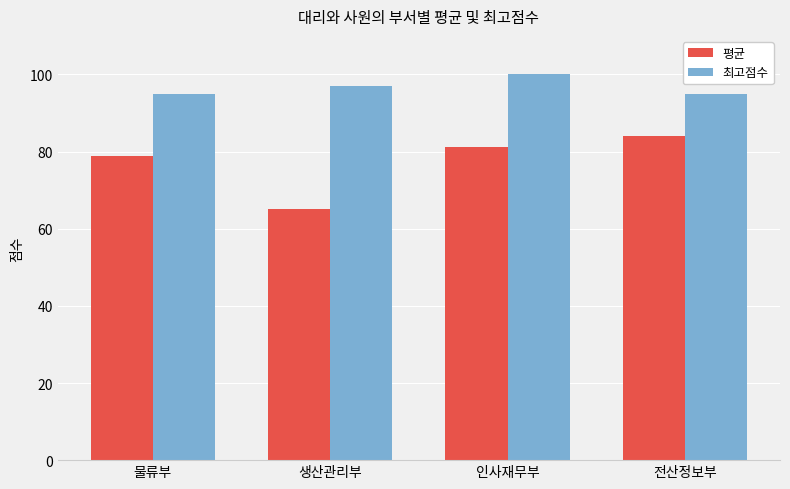

How many data points does each series have?

4